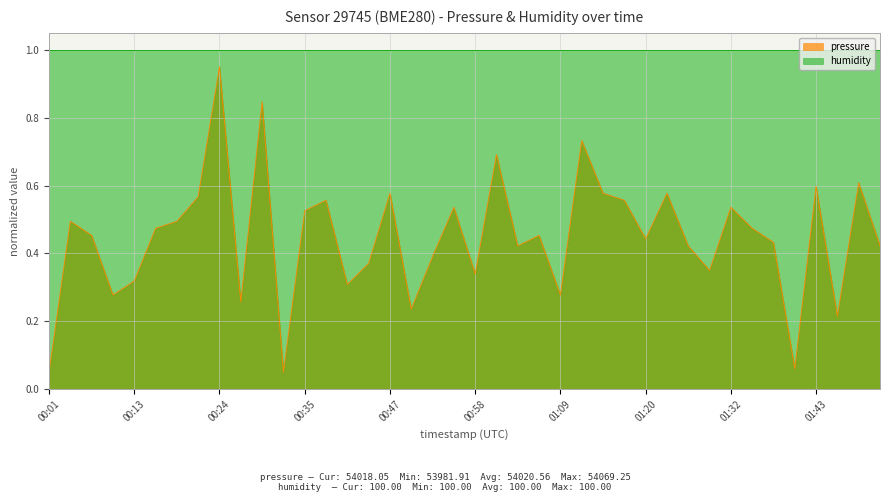

True or false: the data shows 0.1 at 00:41.

False